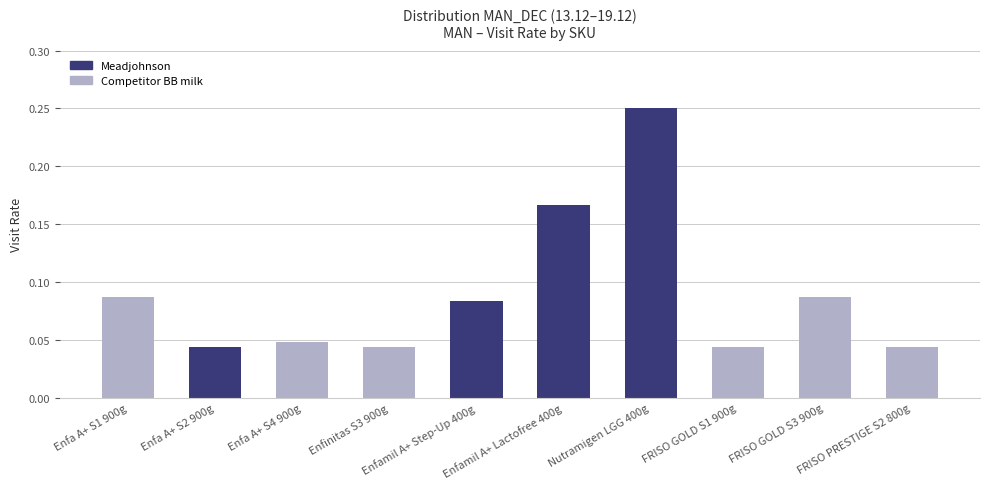

How many values are between 0 and 1?

10